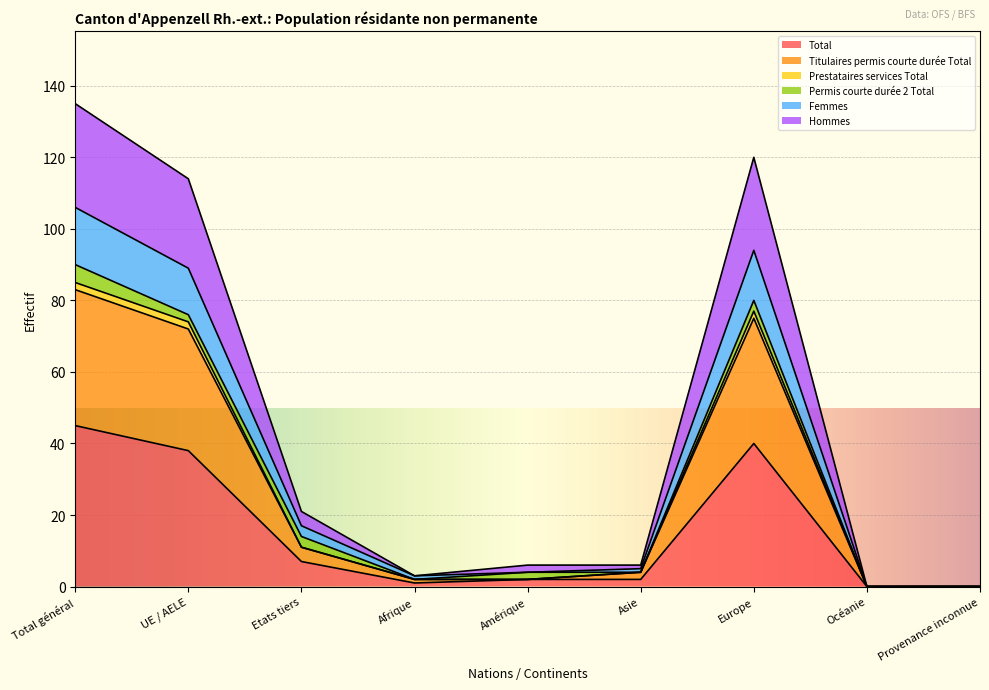

In Total, how many points are lower than both neighbors (excluding endpoints)?

1